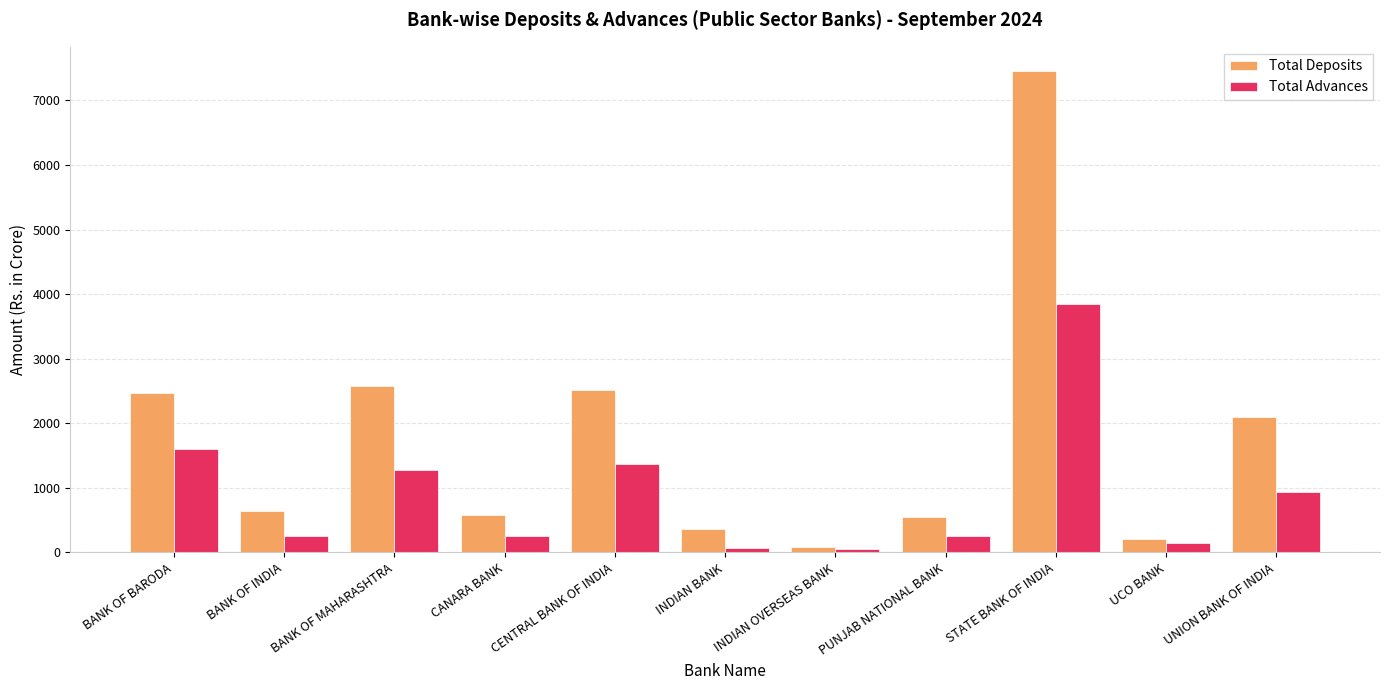

True or false: Total Deposits has a value of 551.0 at PUNJAB NATIONAL BANK.

True